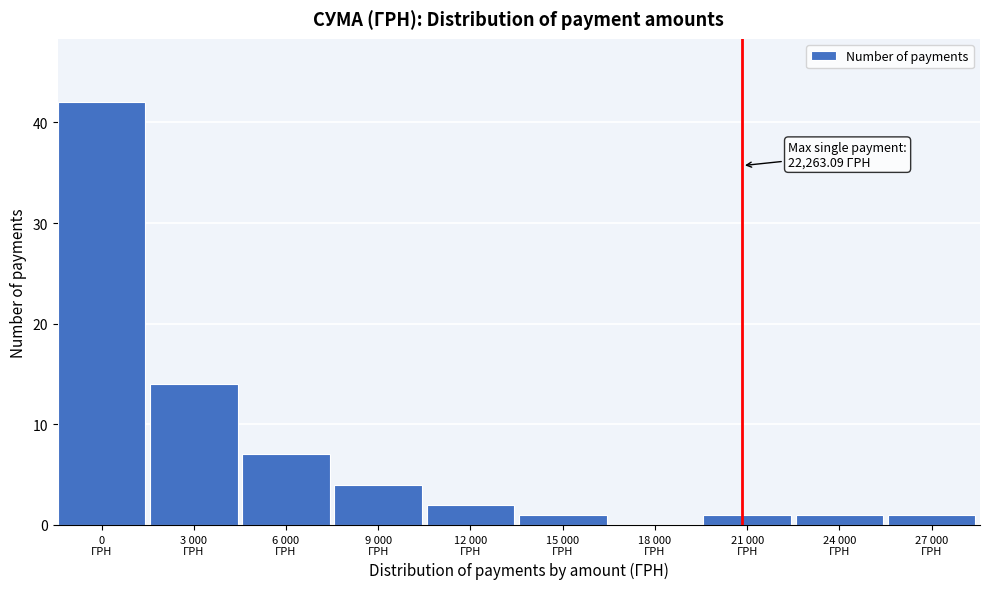

How many categories are shown in the chart?

10